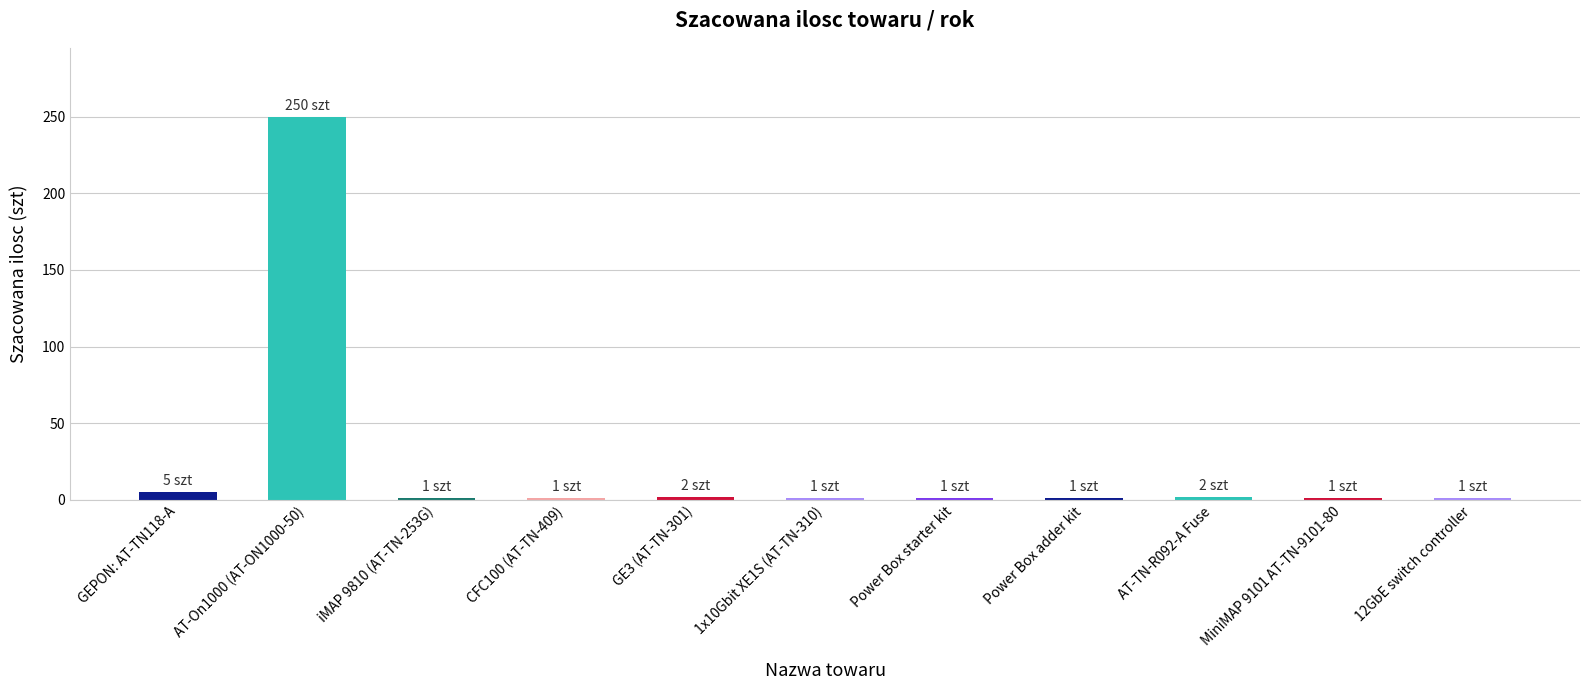

Which has a higher value, Power Box adder kit or GEPON: AT-TN118-A?

GEPON: AT-TN118-A